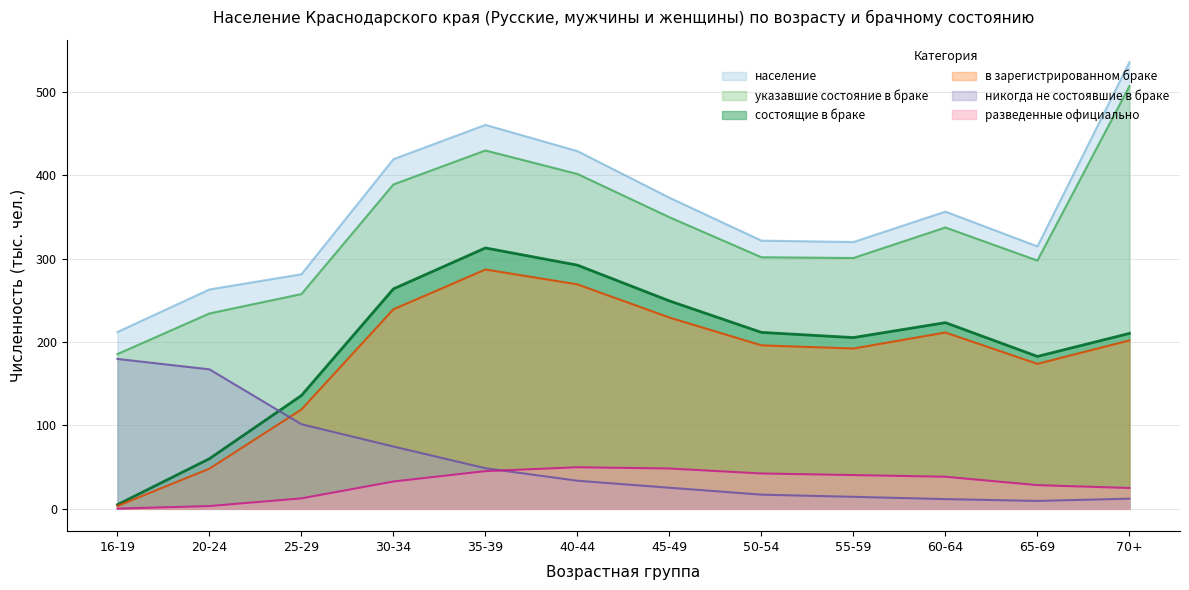

True or false: разведенные официально and в зарегистрированном браке intersect in this chart.

False